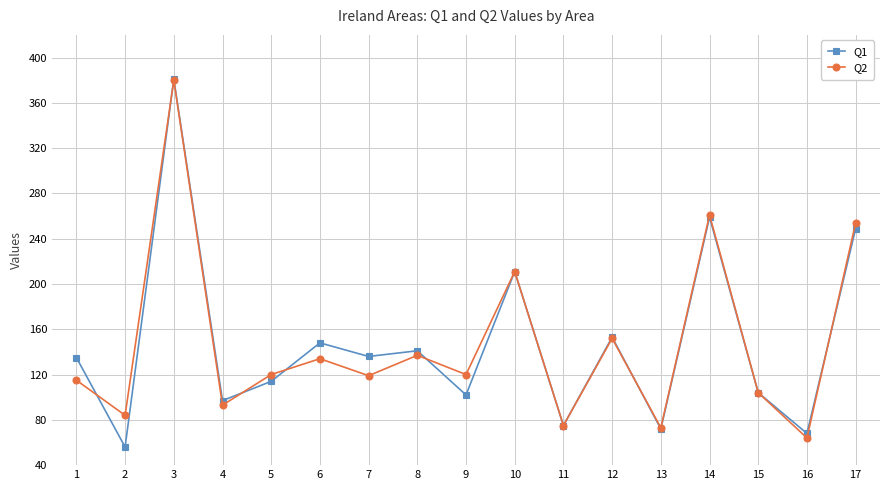

At 2, list the series in order from smallest to largest.

Q1, Q2